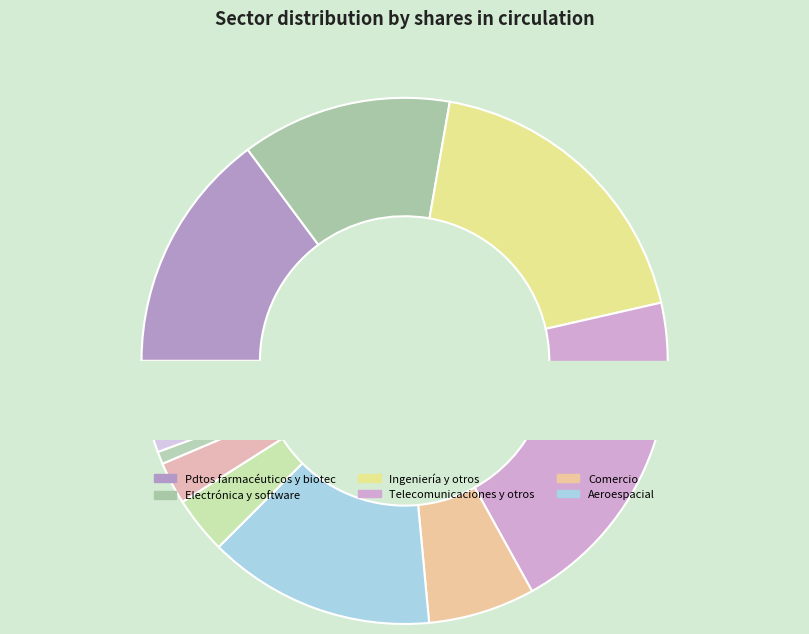

How many slices are in this pie chart?

11